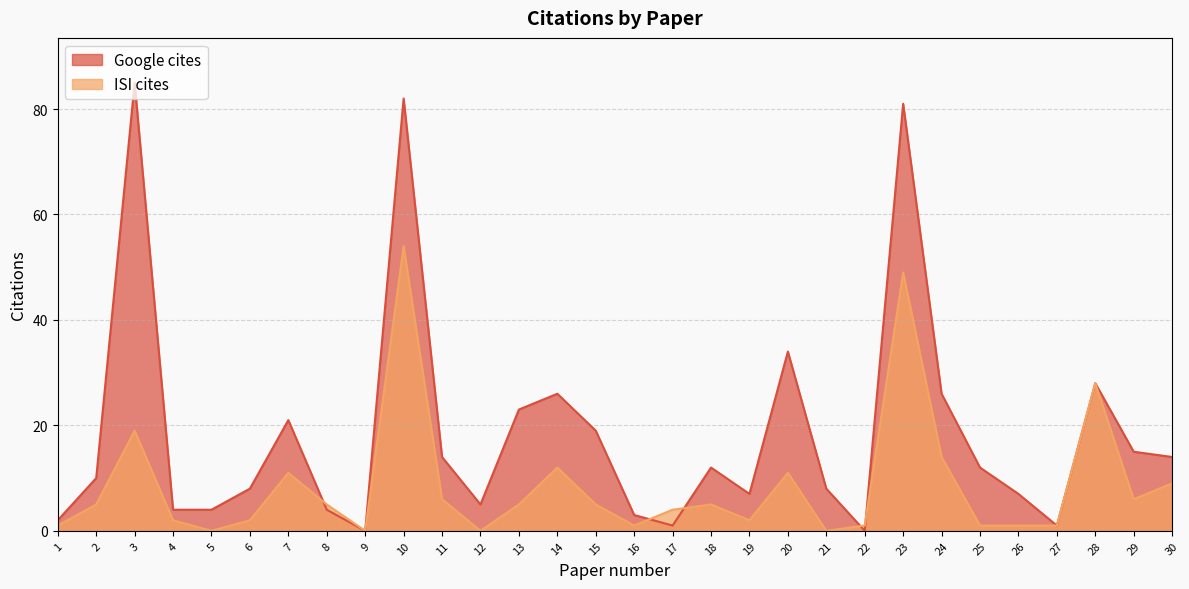

Which series has the largest range (max minus min)?

Google cites